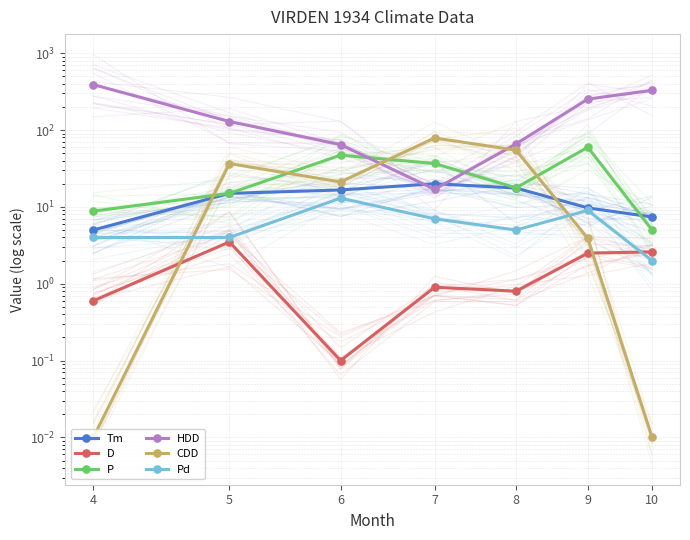

What are all the series names shown in the legend?

Tm, D, P, HDD, CDD, Pd